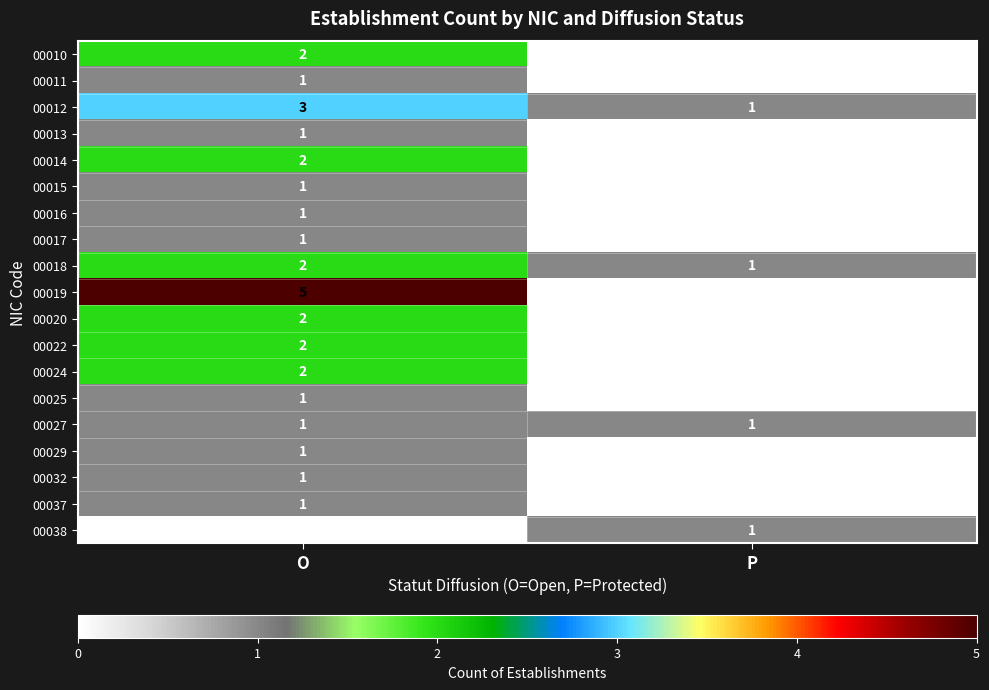

What is the sum of all 00018 values?

3